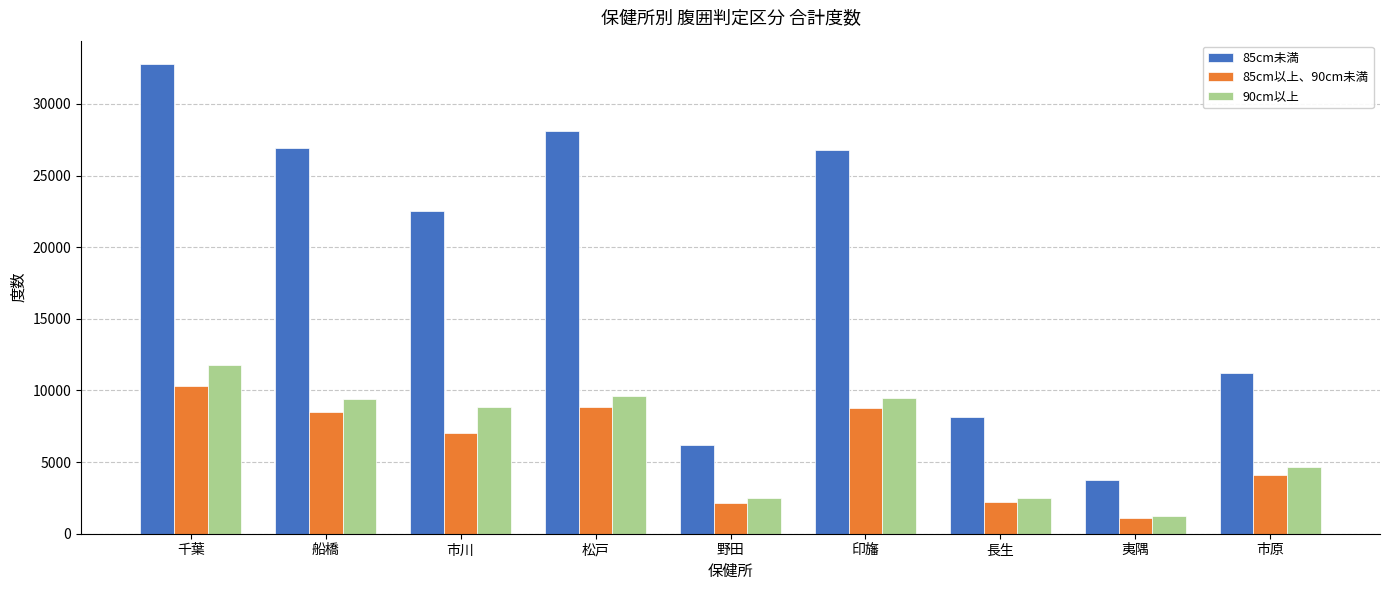

Is the value of 85cm未満 at 松戸 greater than the value of 85cm以上、90cm未満 at 市原?

Yes